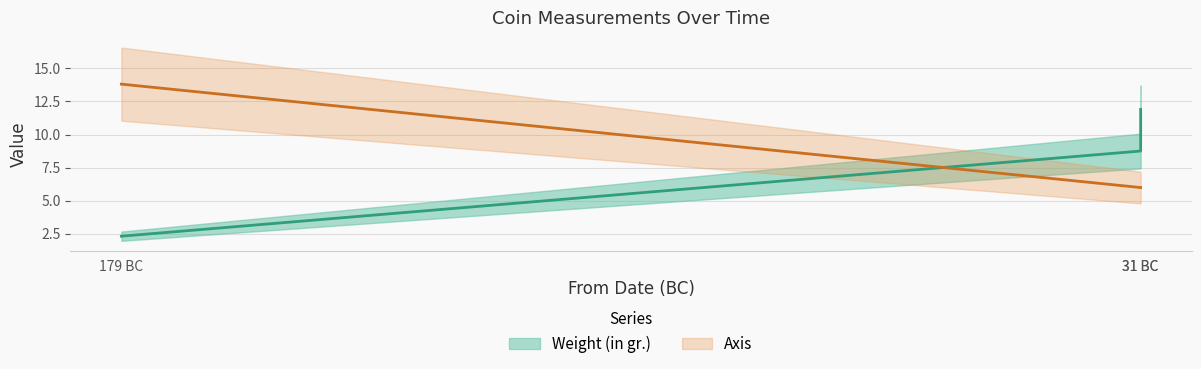

Does the chart have visible grid lines?

Yes